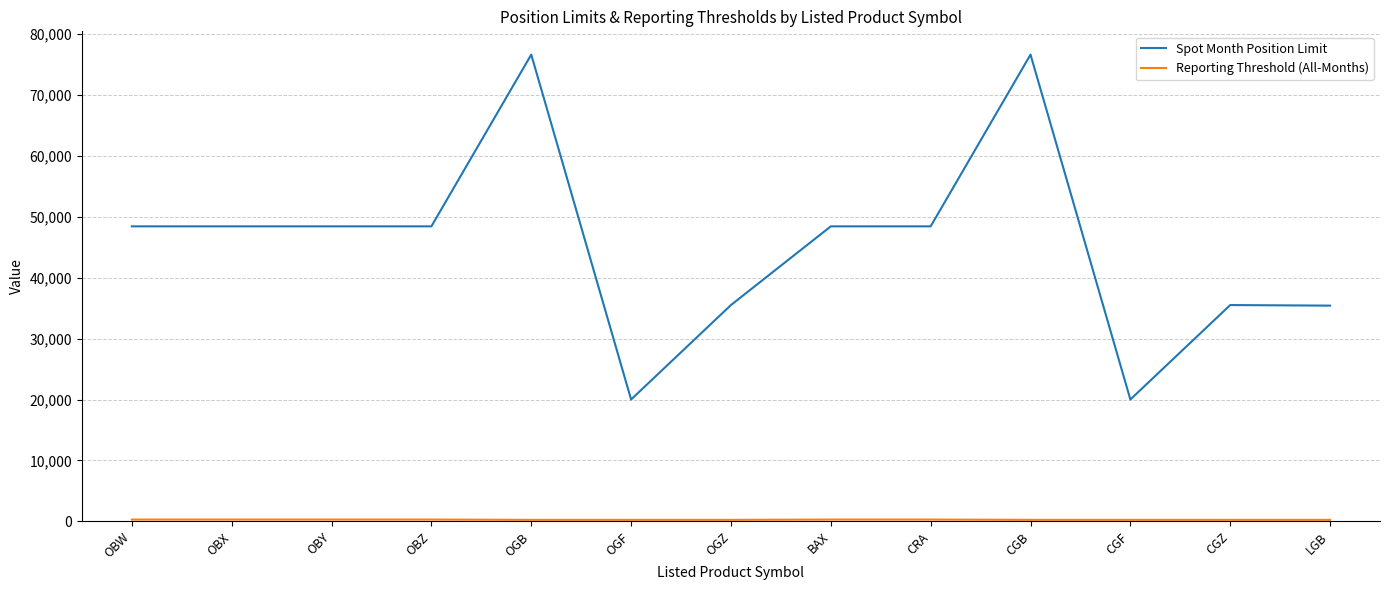

Which series has the largest total across all categories?

Spot Month Position Limit